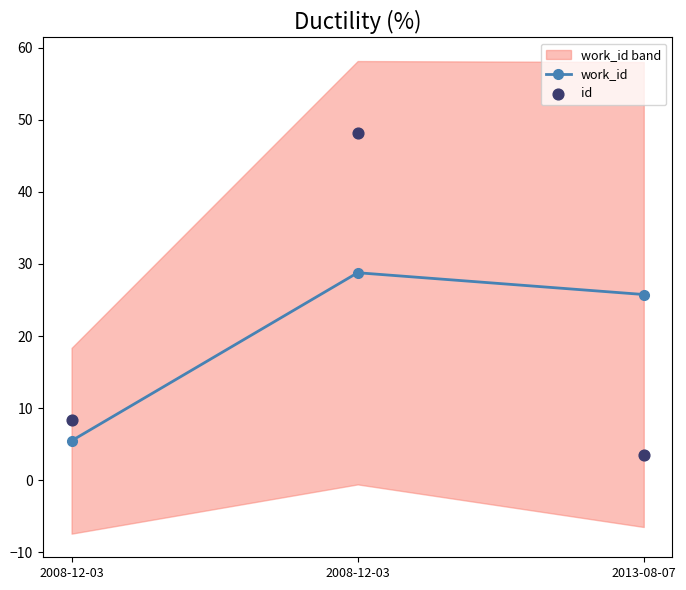

Which series contains the highest Y value?

id